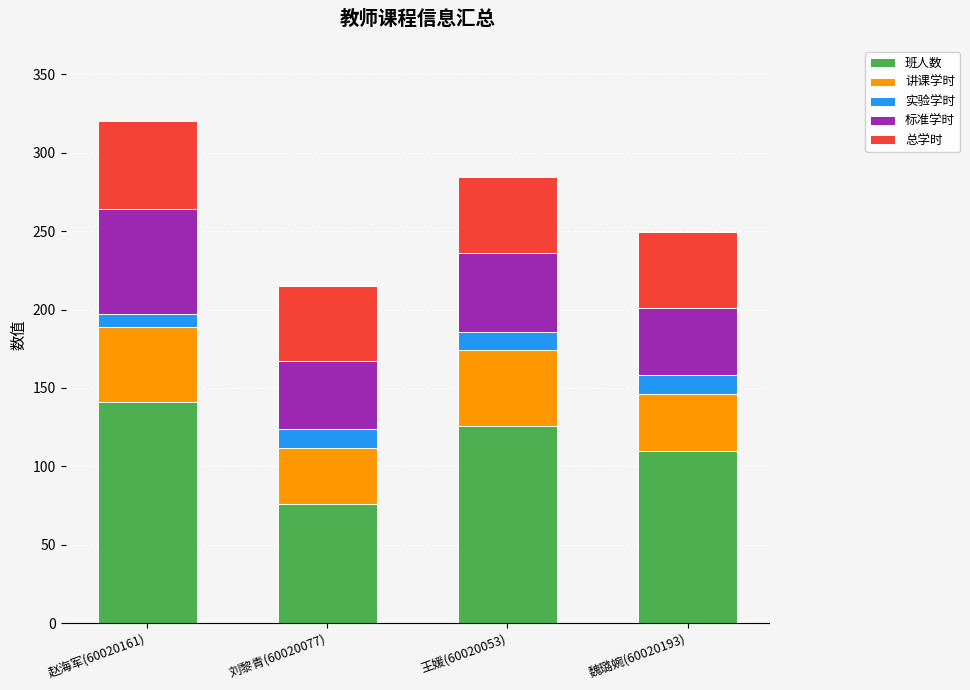

What is the sum of all 班人数 values?

453.0